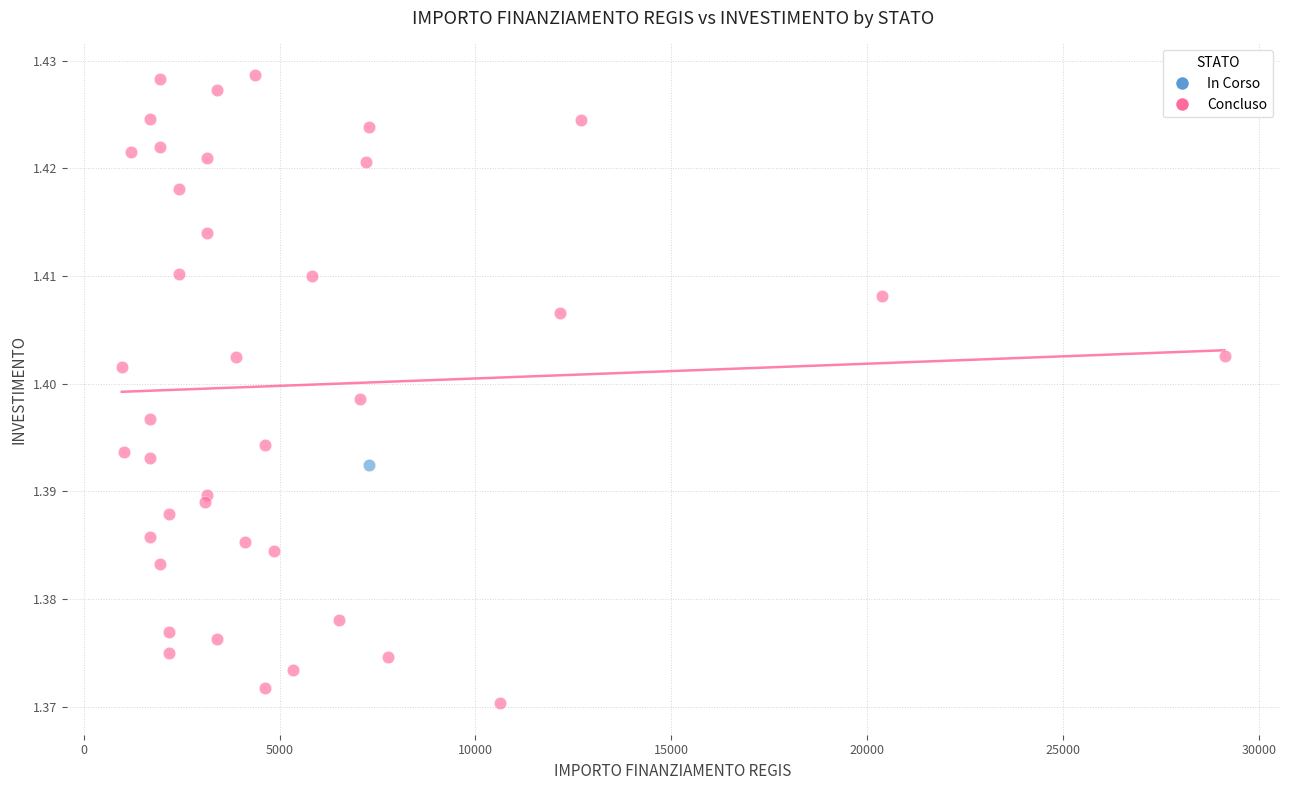

What are all the series names shown in the legend?

In Corso, Concluso